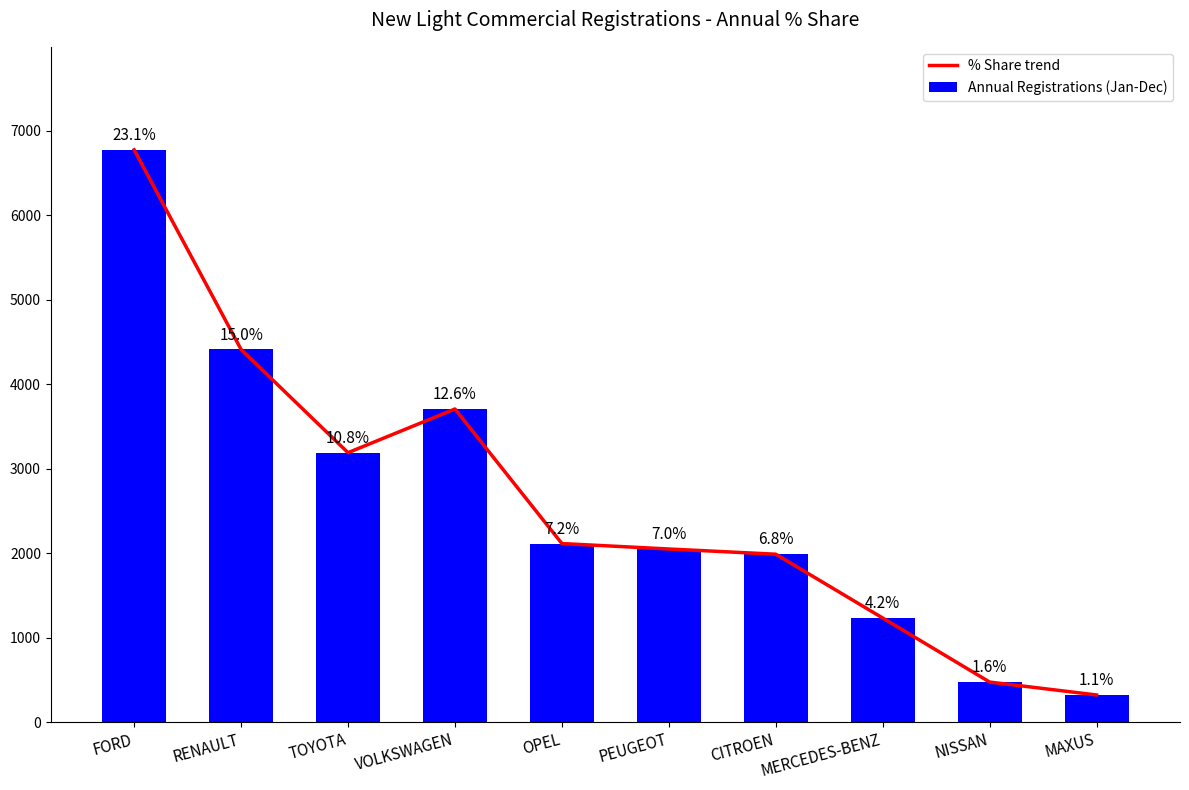

Where does the Annual Registrations (Jan-Dec) series first go above 2114?

FORD